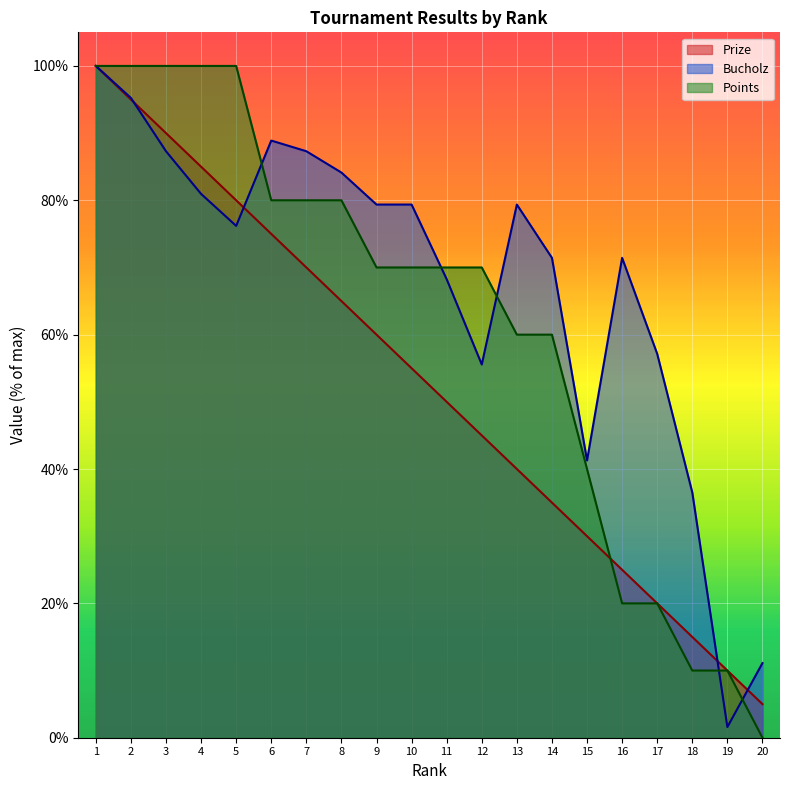

True or false: Bucholz has more than 2 interior local peaks.

True